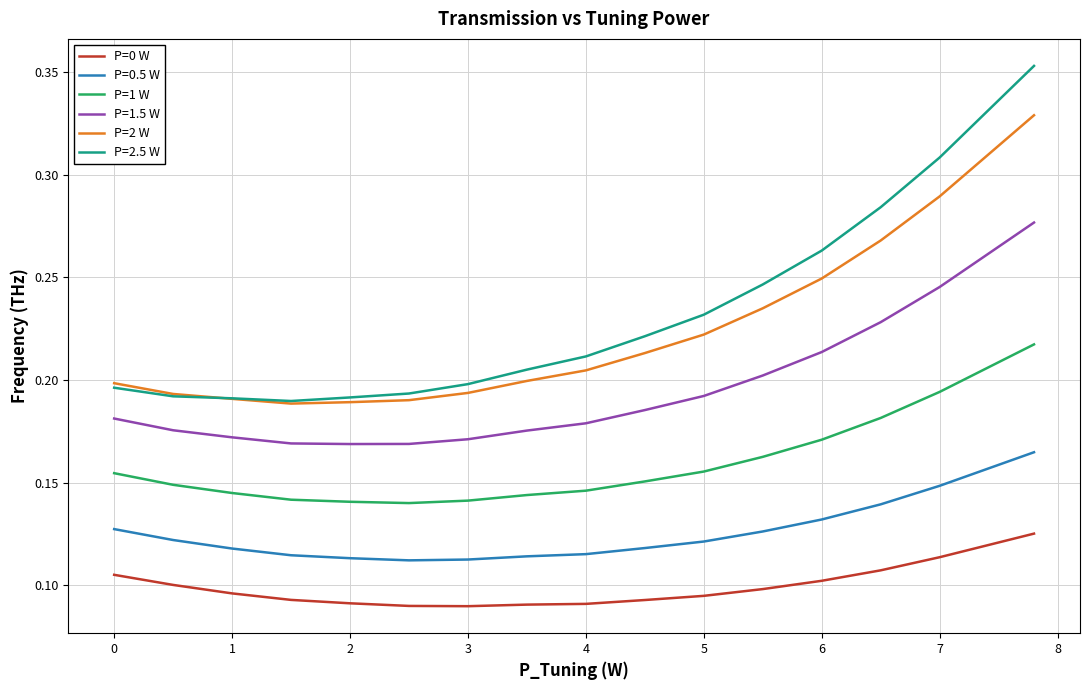

True or false: P=0.5 W and P=1 W cross at least once.

False